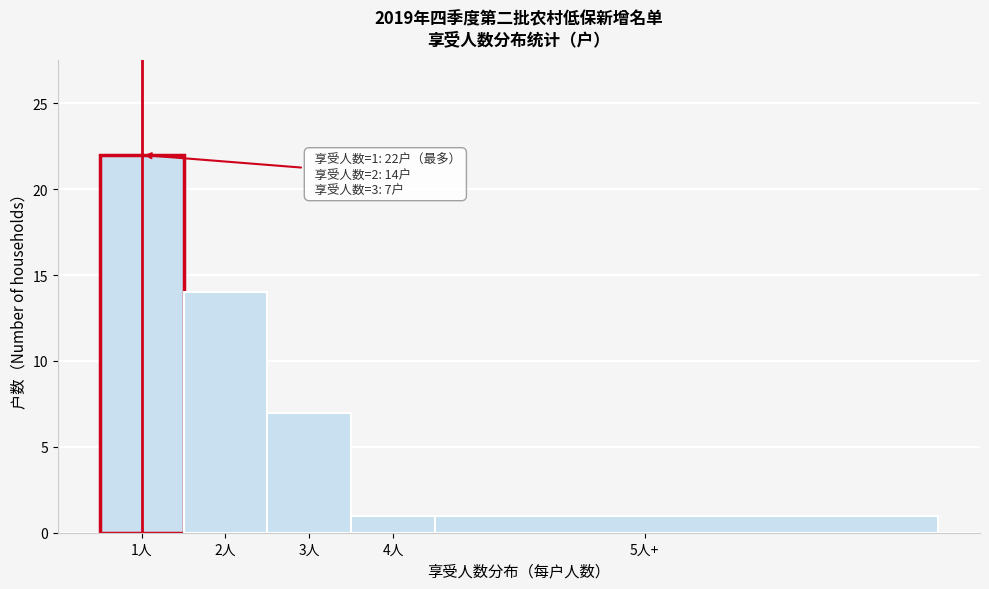

Reading left to right, extract all data points from this chart.

1人=22	2人=14	3人=7	4人=1	5人+=1